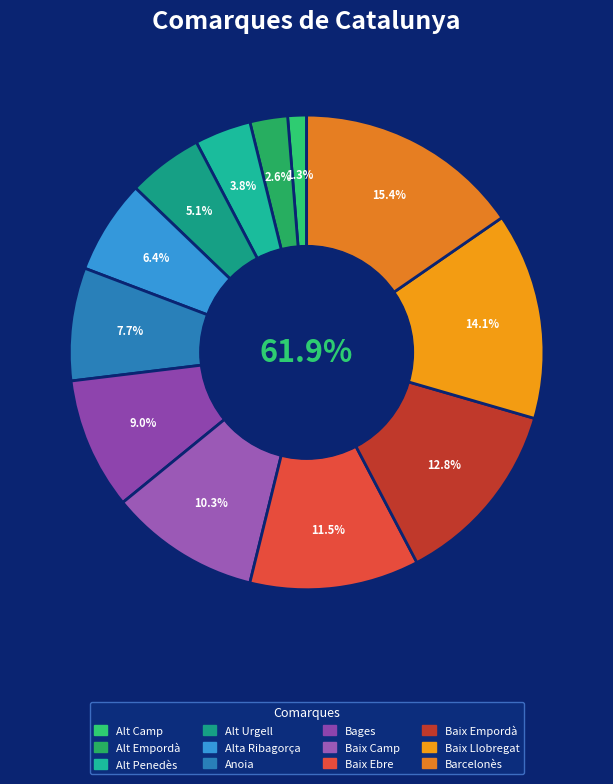

To the nearest percent, what portion does Alt Penedès represent?

4%